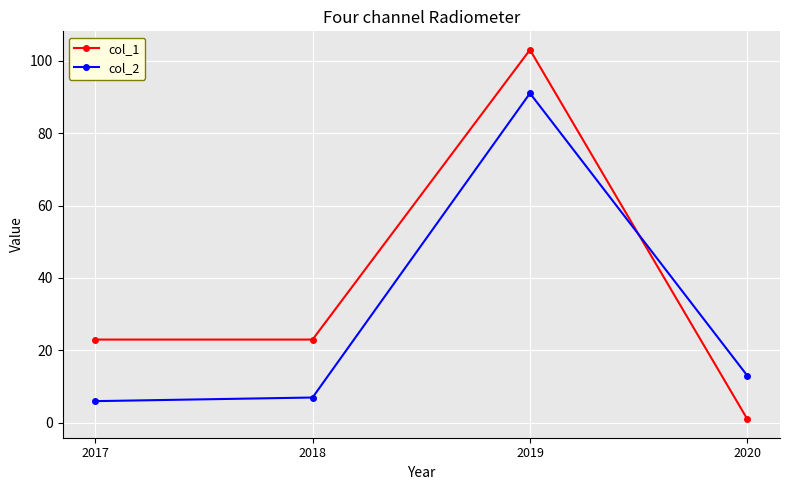

Rank the series by their maximum value, from highest to lowest.

col_1, col_2